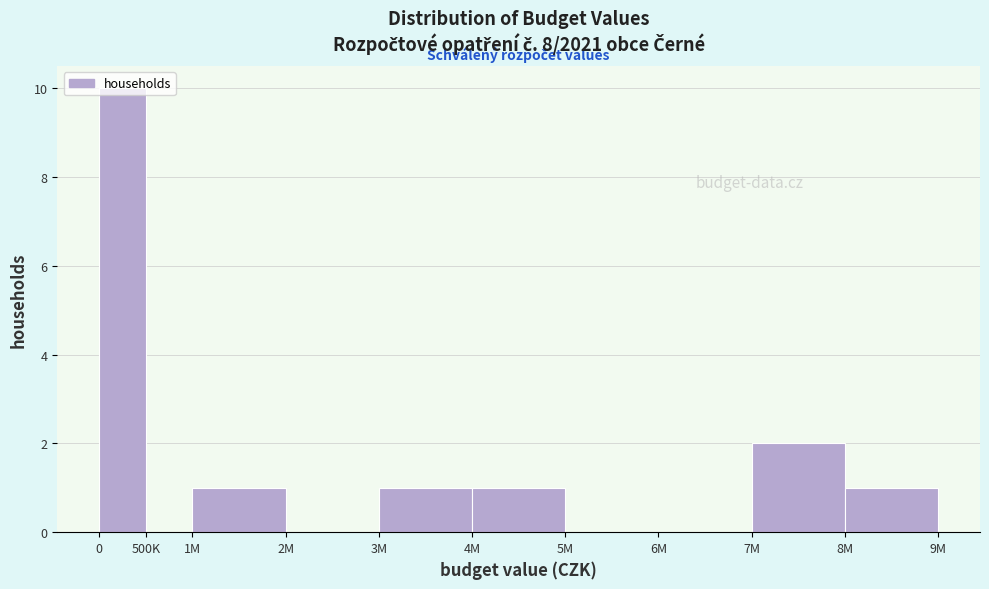

What is the greatest value displayed?

10